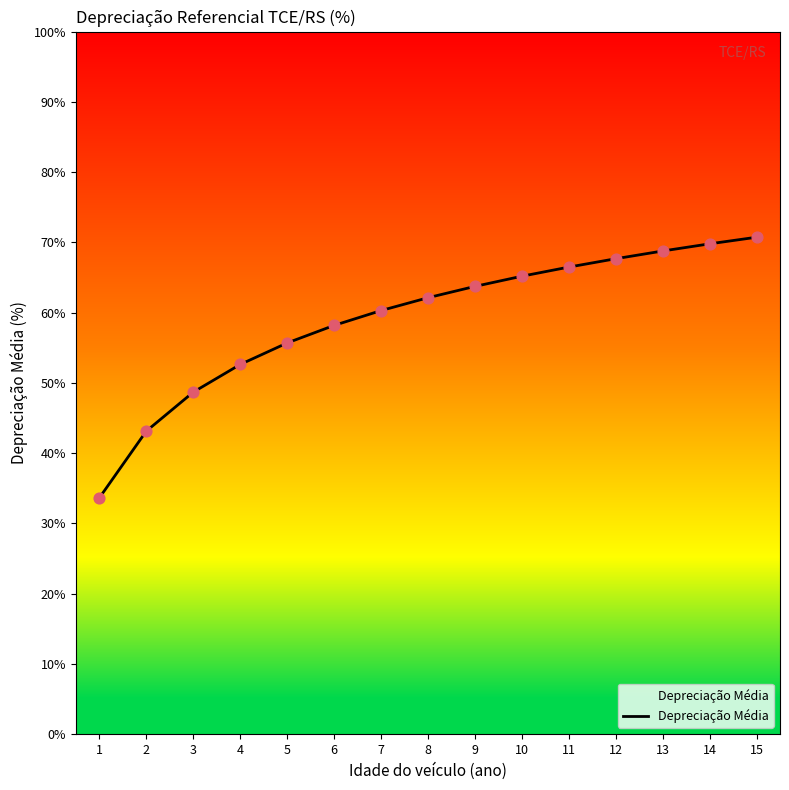

Approximately how many times larger is the value at 14 compared to 3?

1.4